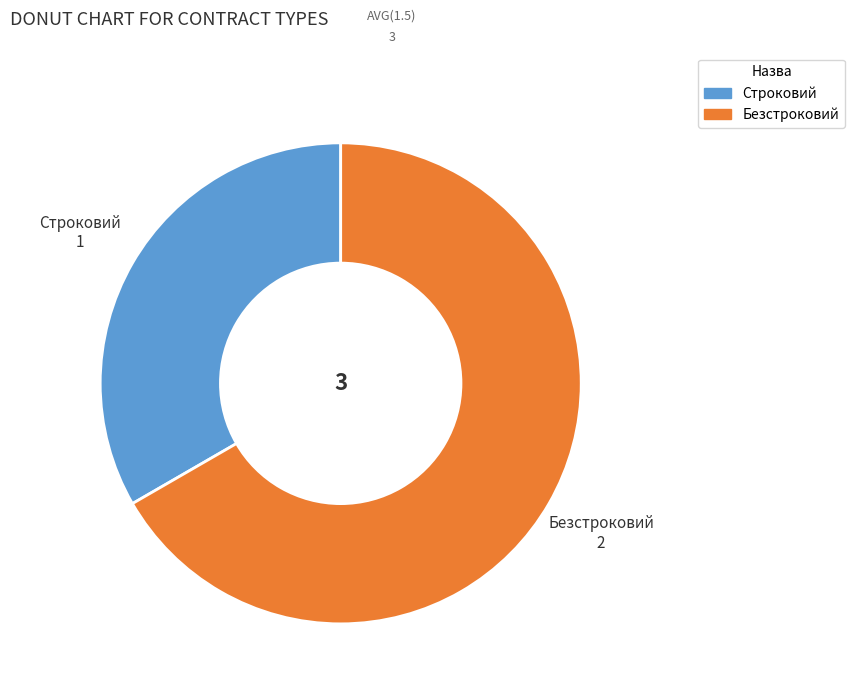

True or false: Безстроковий accounts for 67% of the total.

True